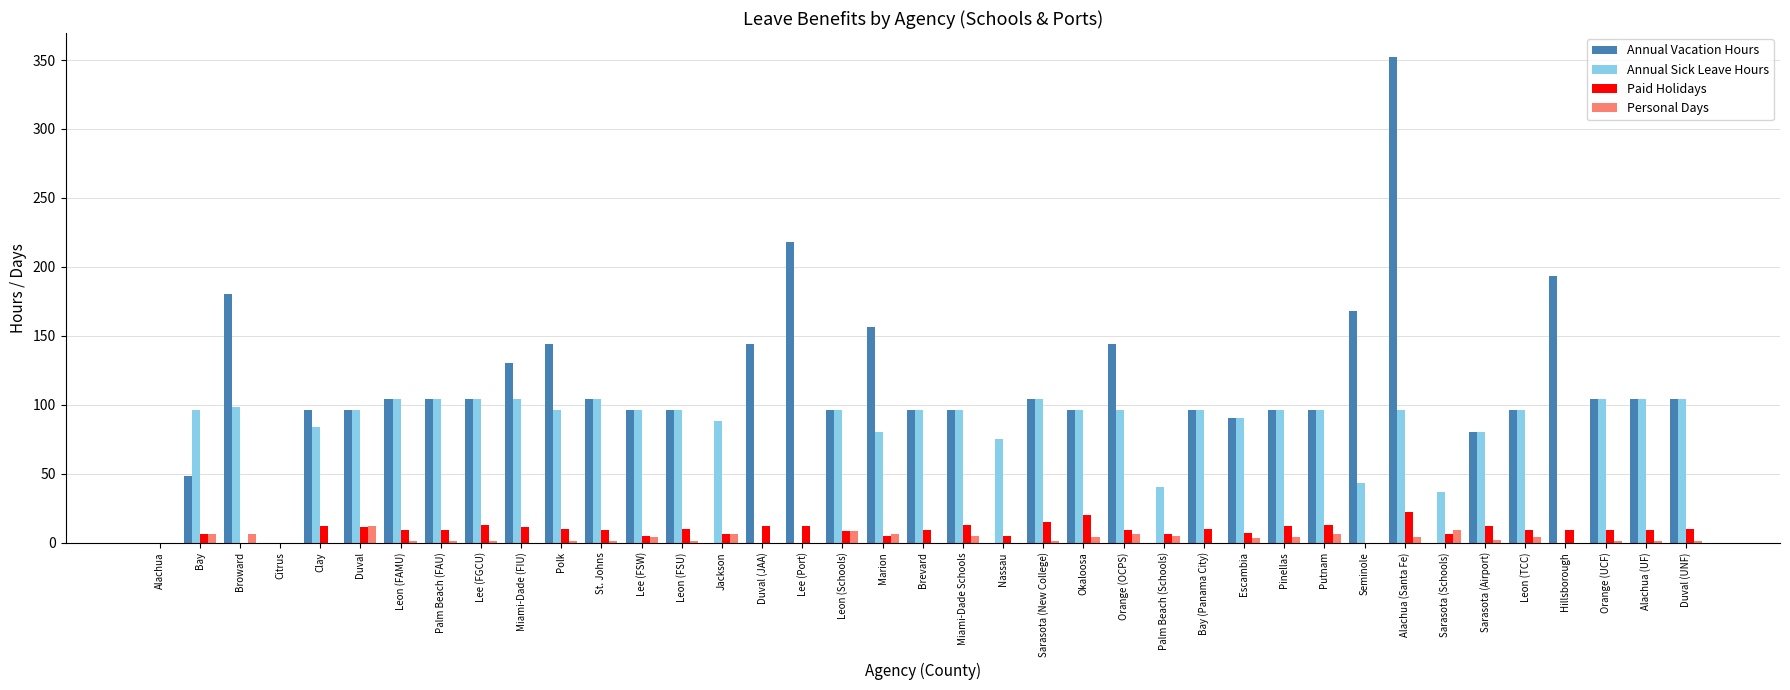

What is the maximum value for Annual Vacation Hours?

352